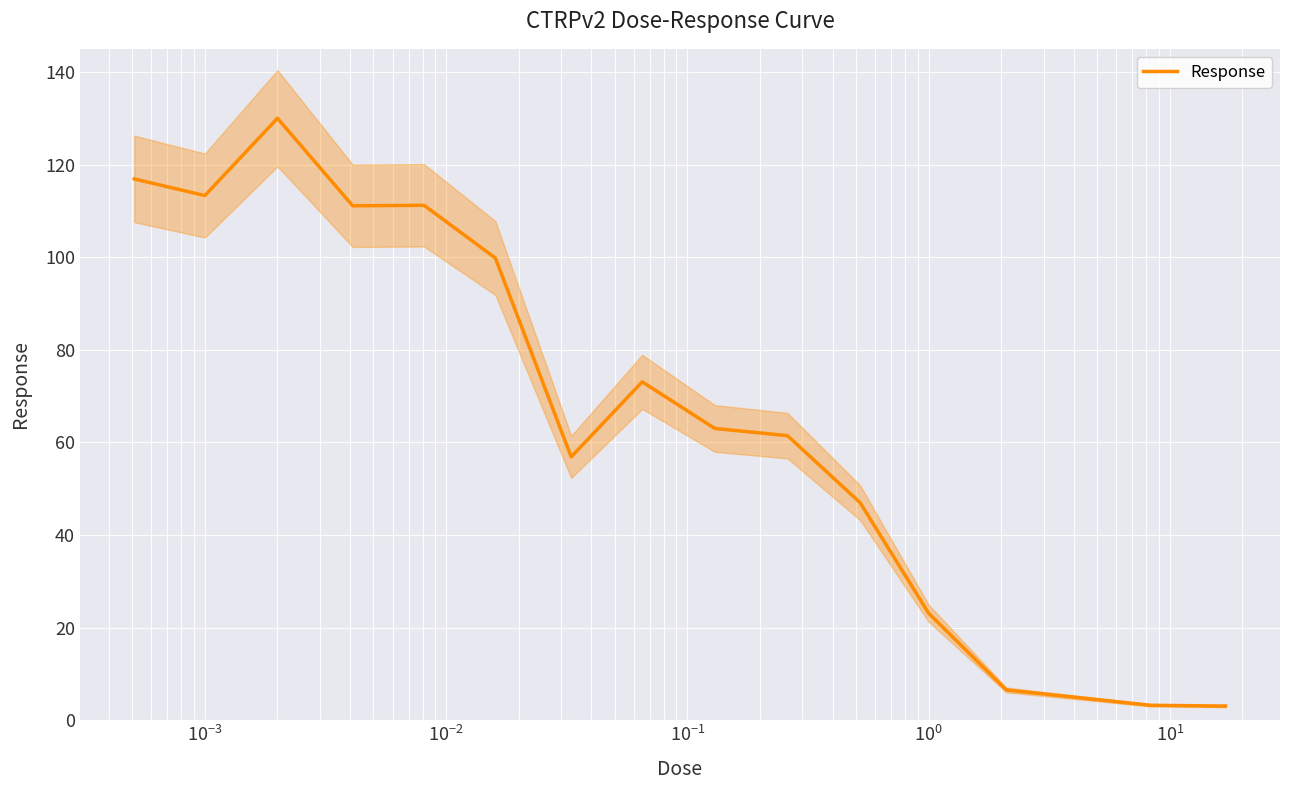

What is the lowest value of the Response series?

3.0